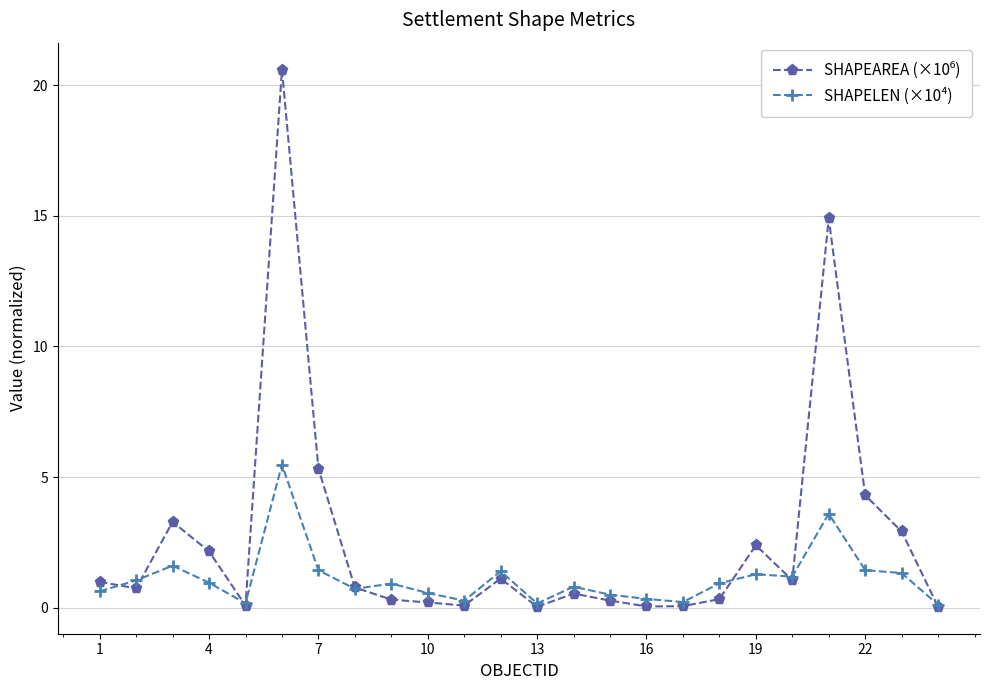

True or false: SHAPELEN (×10⁴) has more than 2 points higher than both neighbors.

True